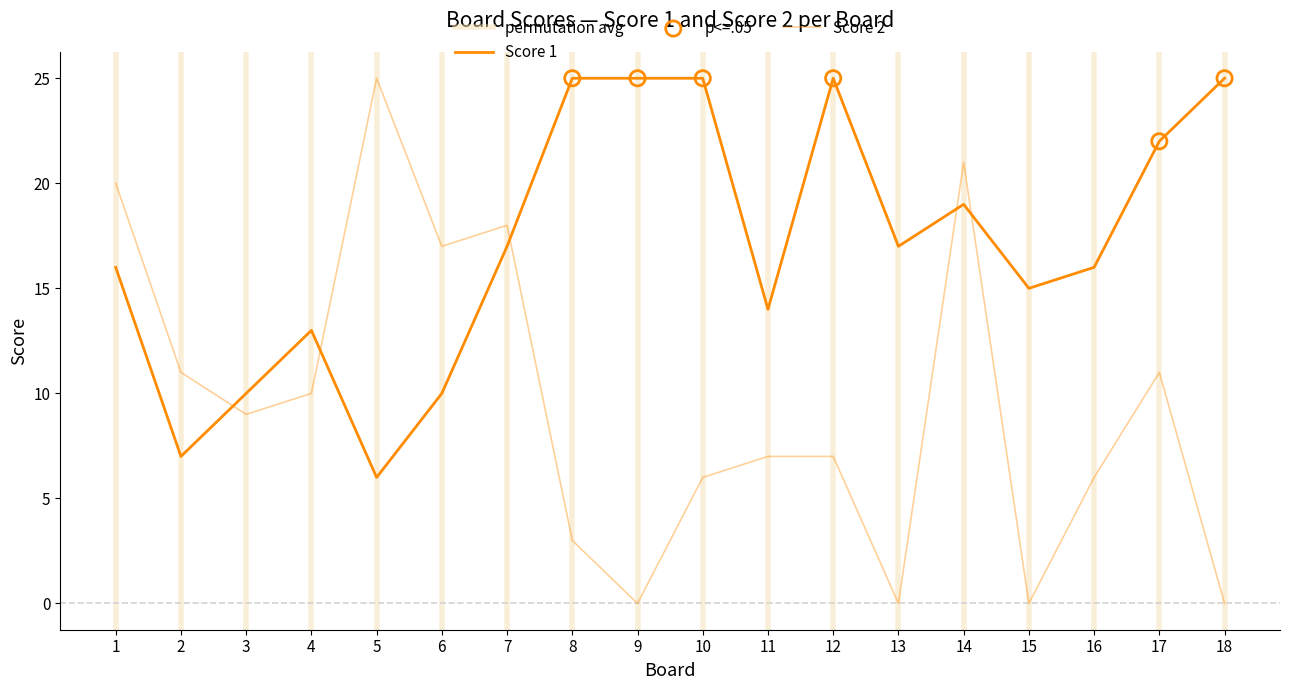

What are all the series names shown in the legend?

Score 1, Score 2